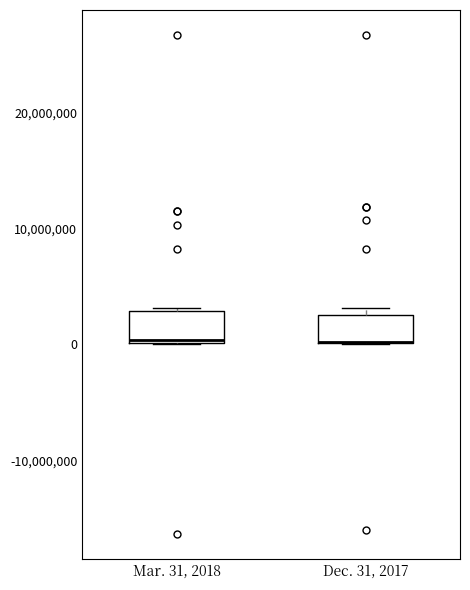

Reading left to right, transcribe this box plot: for each box, give where its median line is, the range the box spans, and where its two whiskers end, as read against the y-axis. The values are not printed on the chart, so give them approximately, as read against the axis.

Mar. 31, 2018: median 0, box 0 to 3000000, whiskers 0 to 3000000
Dec. 31, 2017: median 0 (drawn on the box's lower edge), box 0 to 3000000, whiskers 0 to 3000000 (just above the box's upper edge)